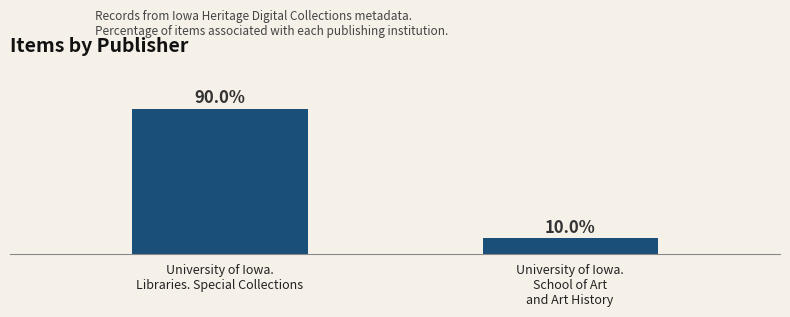

Does the chart contain any negative values?

No